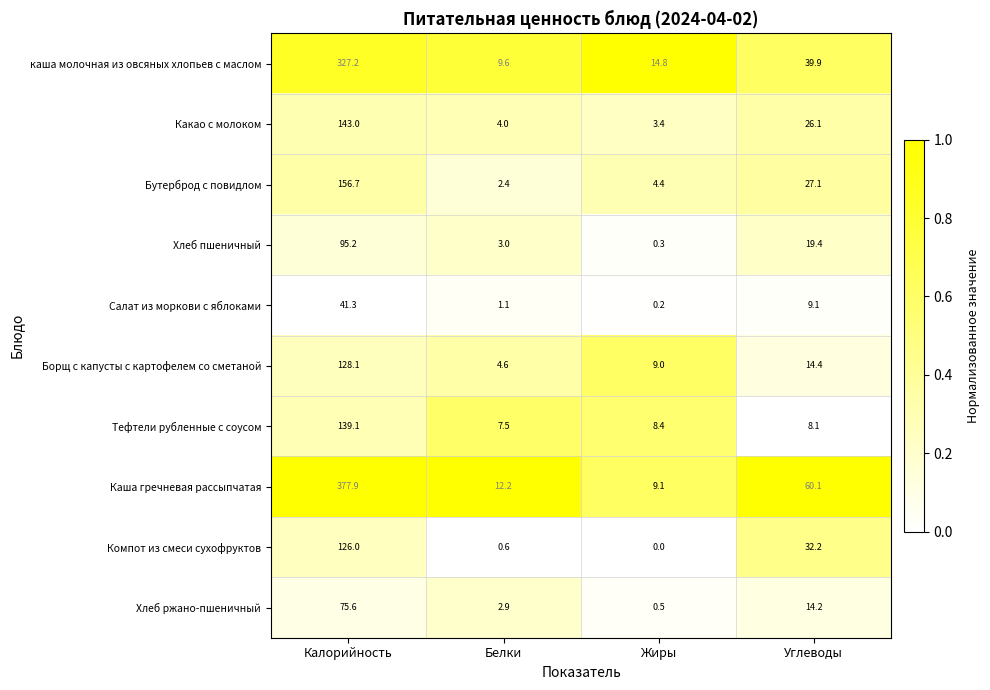

True or false: Компот из смеси сухофруктов has a value of 0.0 at Жиры.

True